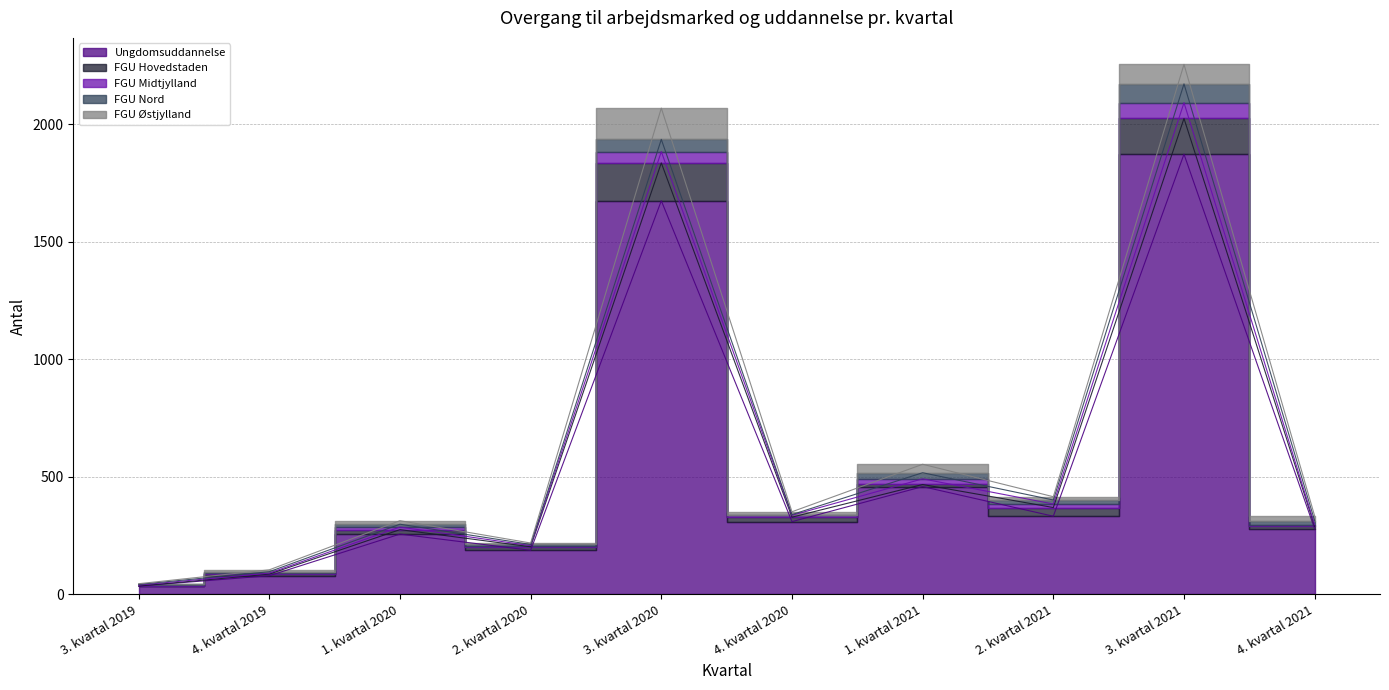

Which series has the widest spread of values?

Ungdomsuddannelse